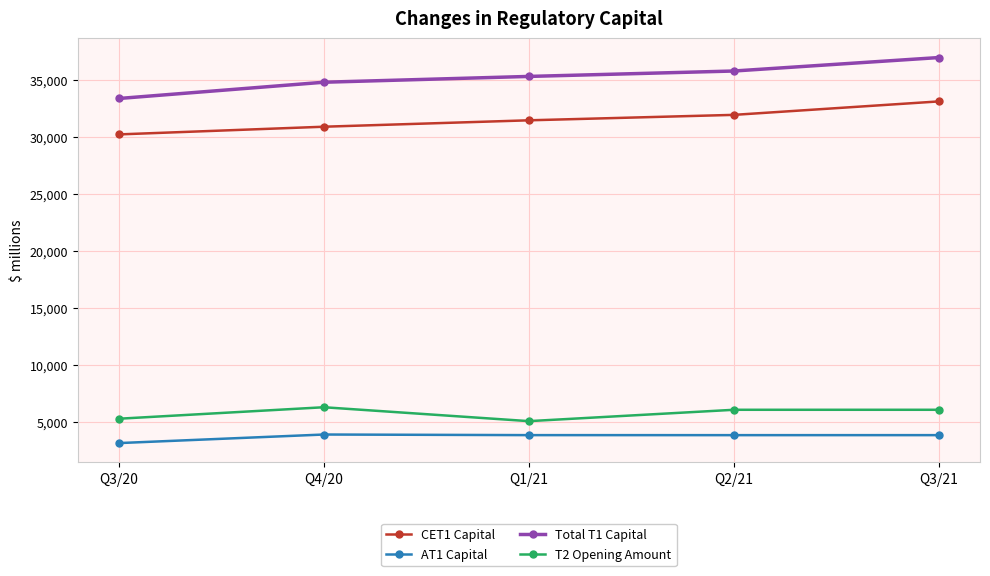

Which series has the largest range (max minus min)?

Total T1 Capital